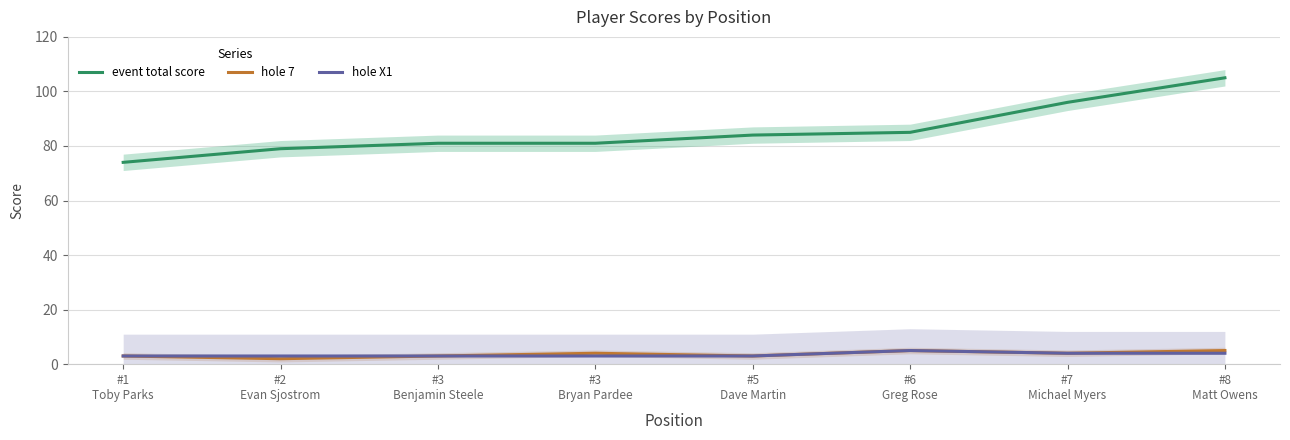

True or false: event total score and hole 7 intersect in this chart.

False